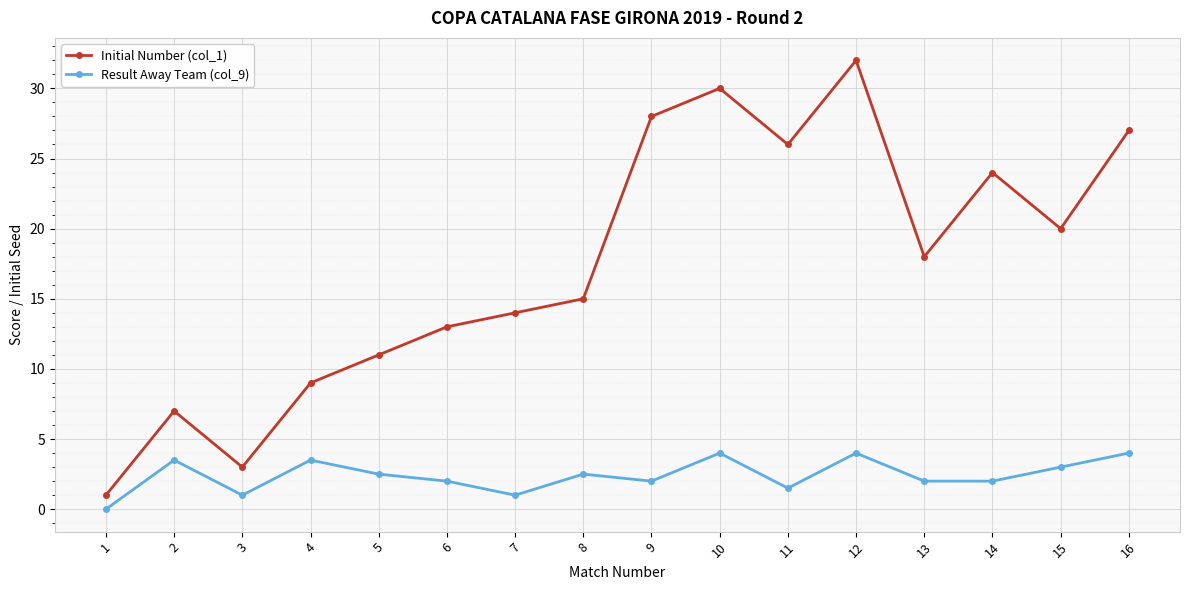

What is the average value of the Result Away Team (col_9) series?

2.4